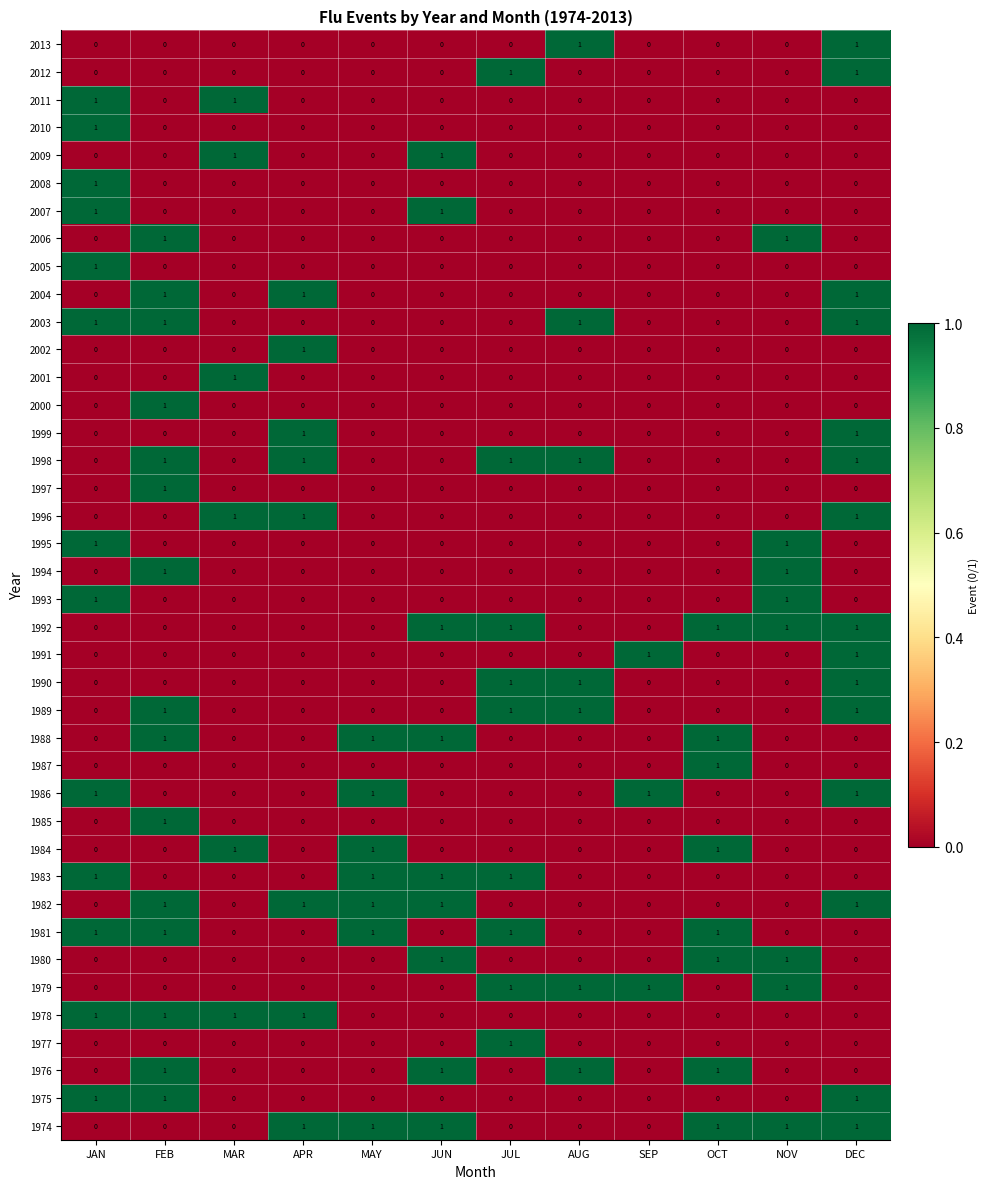

Is it true that 1989 equals 0 at SEP?

True